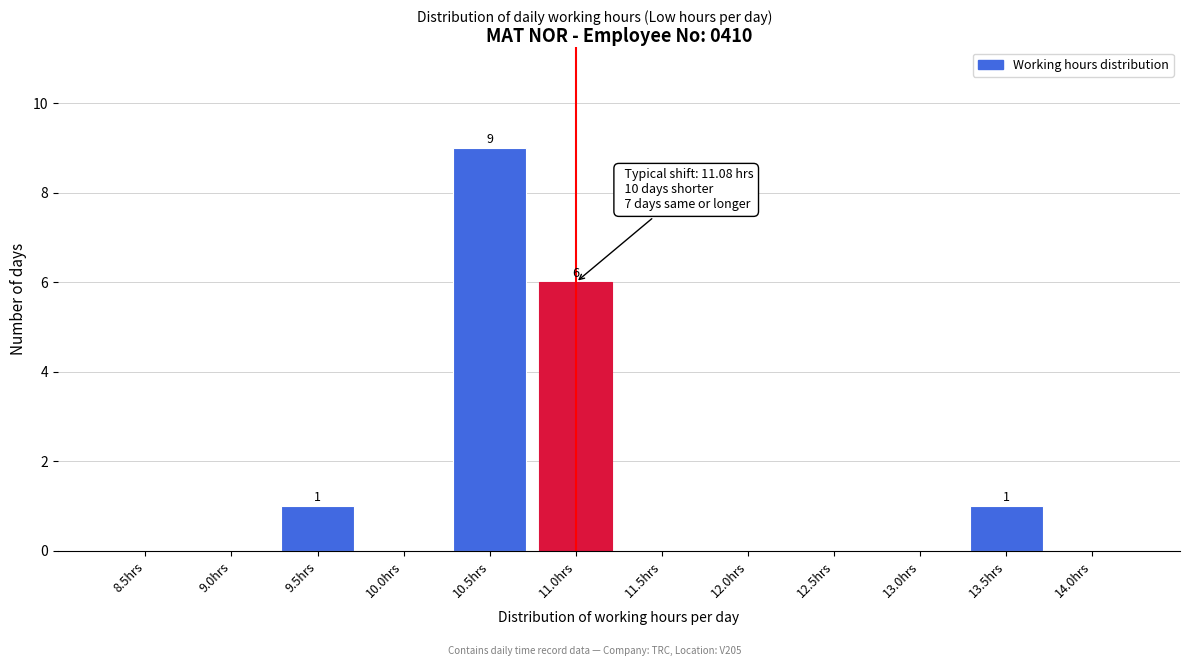

Reading right to left, transcribe all the data shown in this chart.

14.0hrs=0	13.5hrs=1	13.0hrs=0	12.5hrs=0	12.0hrs=0	11.5hrs=0	11.0hrs=6	10.5hrs=9	10.0hrs=0	9.5hrs=1	9.0hrs=0	8.5hrs=0